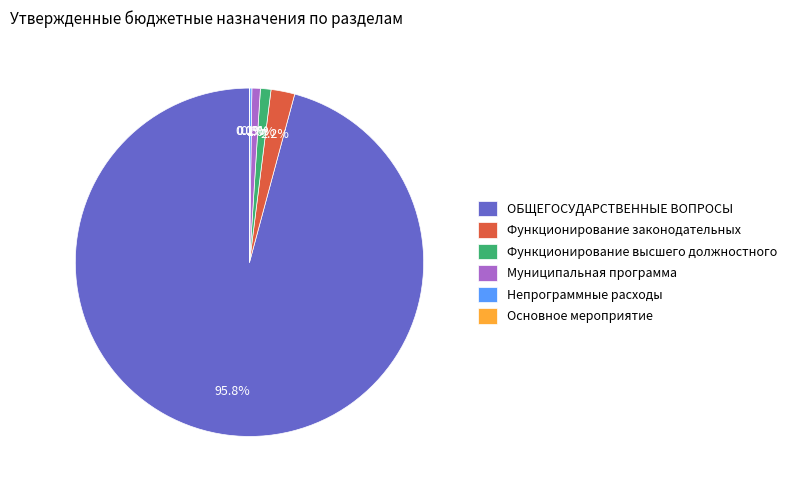

What portion of the pie excludes Функционирование законодательных?

97.8%